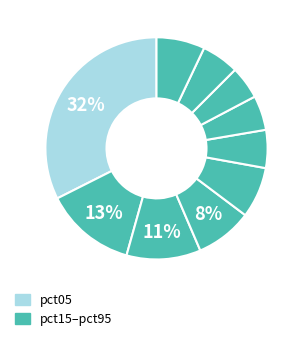

Which category has the smallest portion of the pie?

pct75